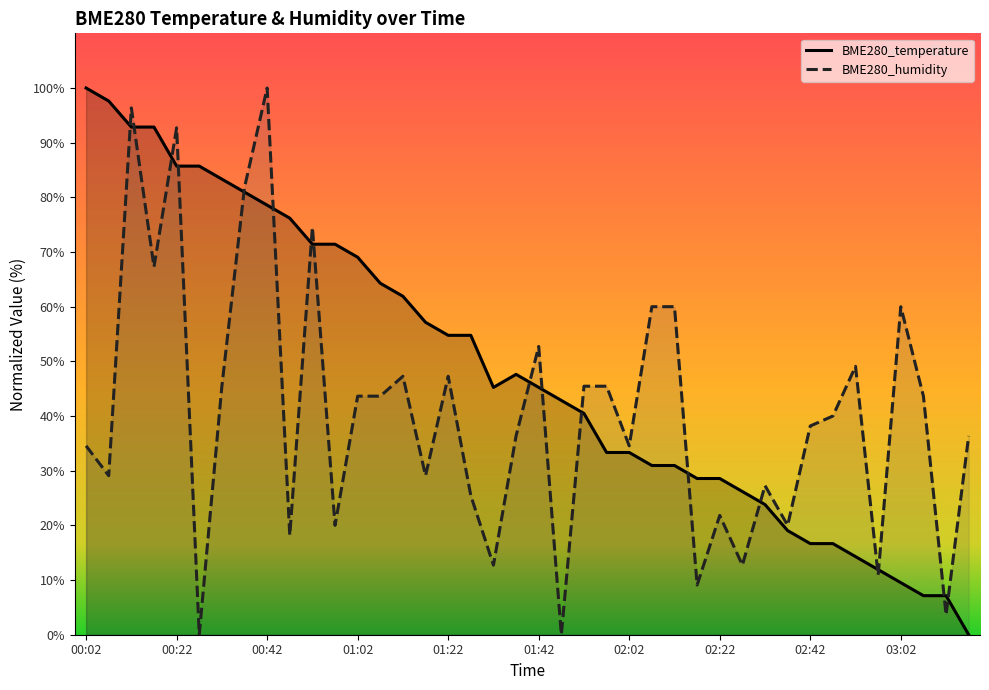

How many distinct data groups are displayed?

2